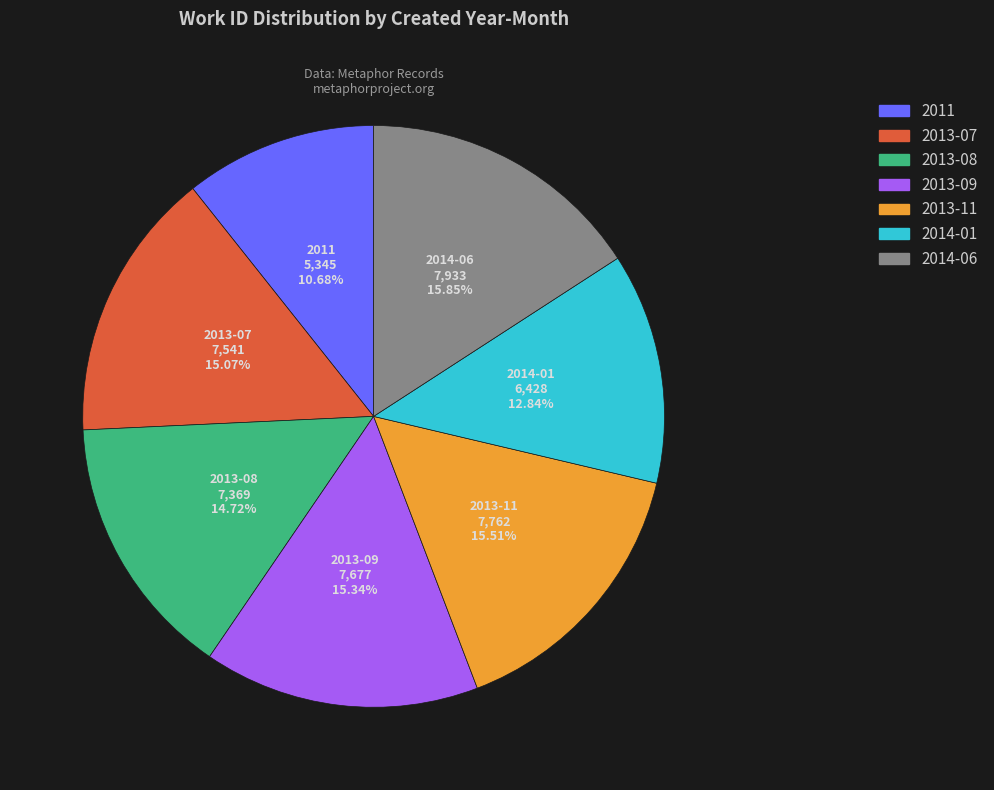

Between 2011 and 2013-08, which is larger?

2013-08